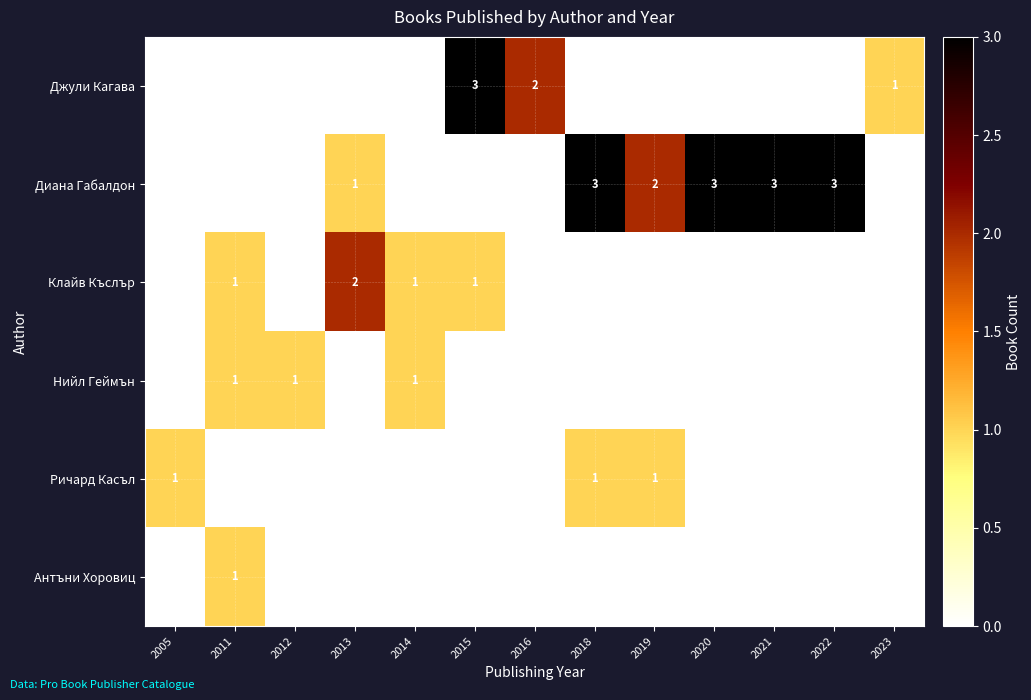

Is it true that Диана Габалдон equals 3 at 2021?

True